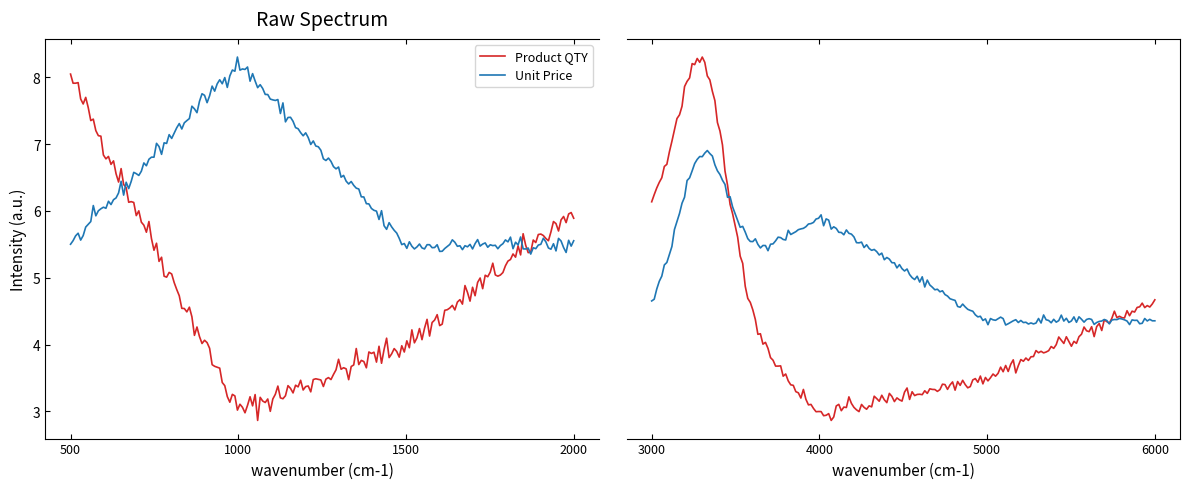

True or false: Product QTY and Unit Price intersect in this chart.

True